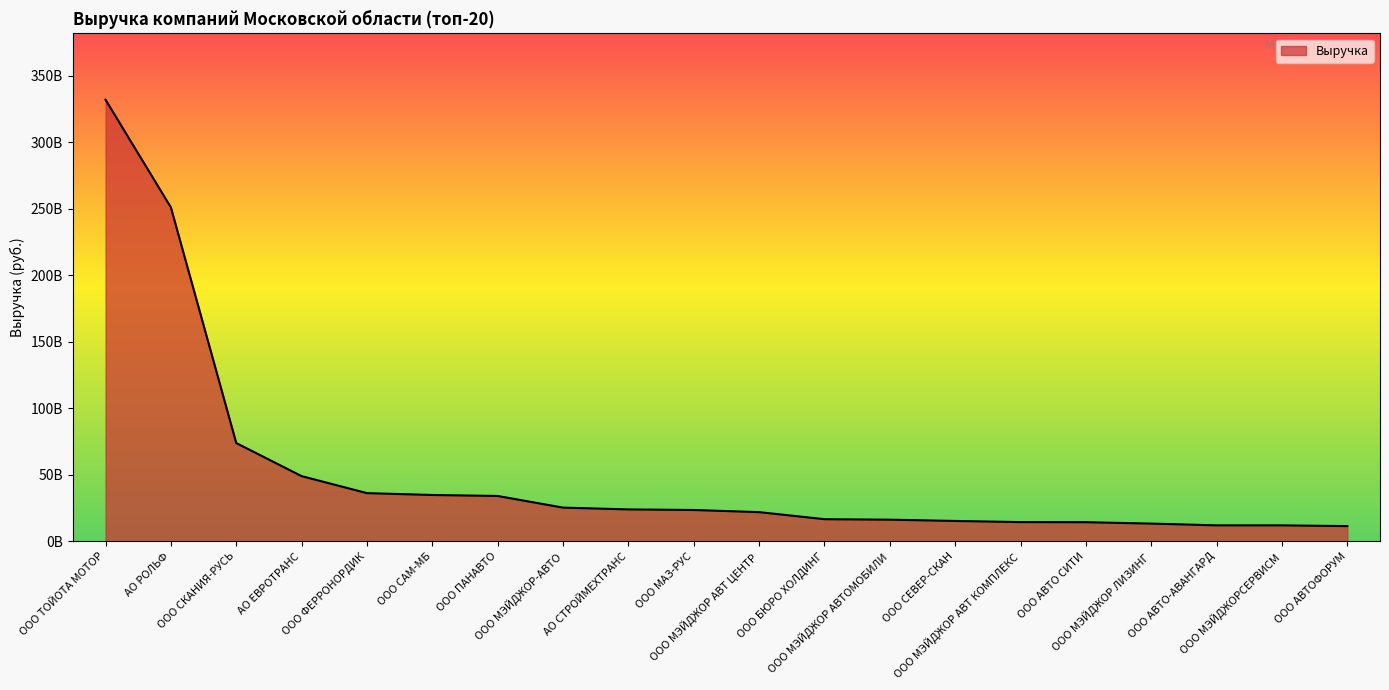

Approximately how many times larger is the value at ООО МЭЙДЖОР-АВТО compared to ООО МЭЙДЖОР ЛИЗИНГ?

1.9